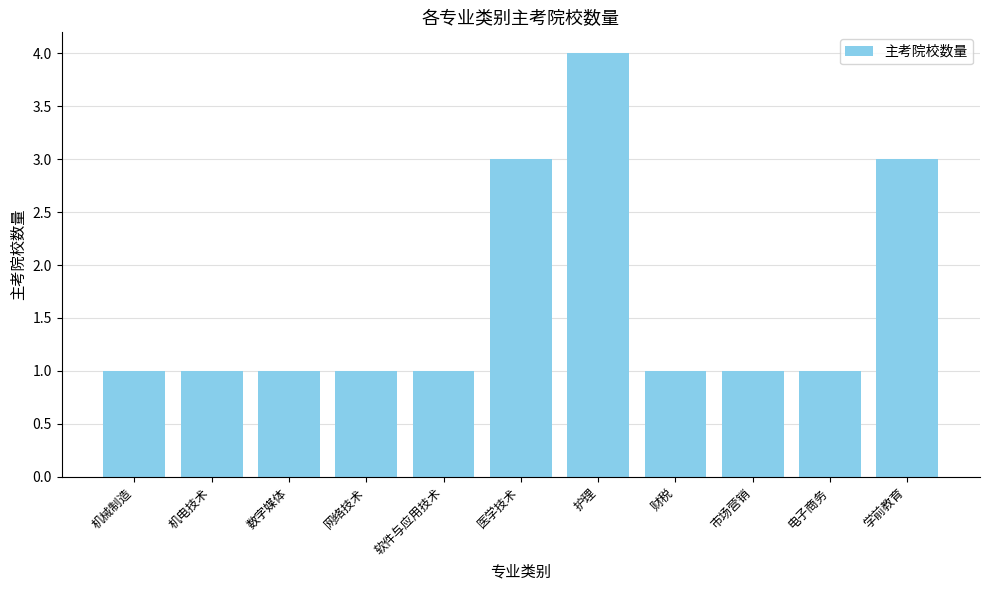

What is the greatest value displayed?

4